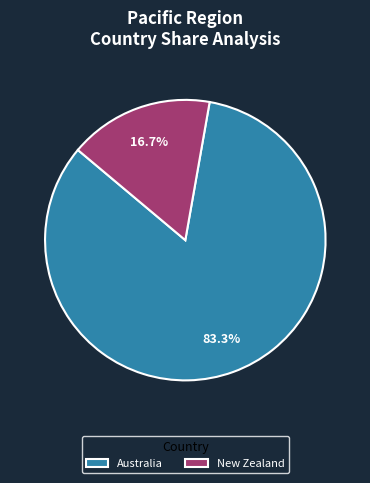

Which has a higher value, New Zealand or Australia?

Australia